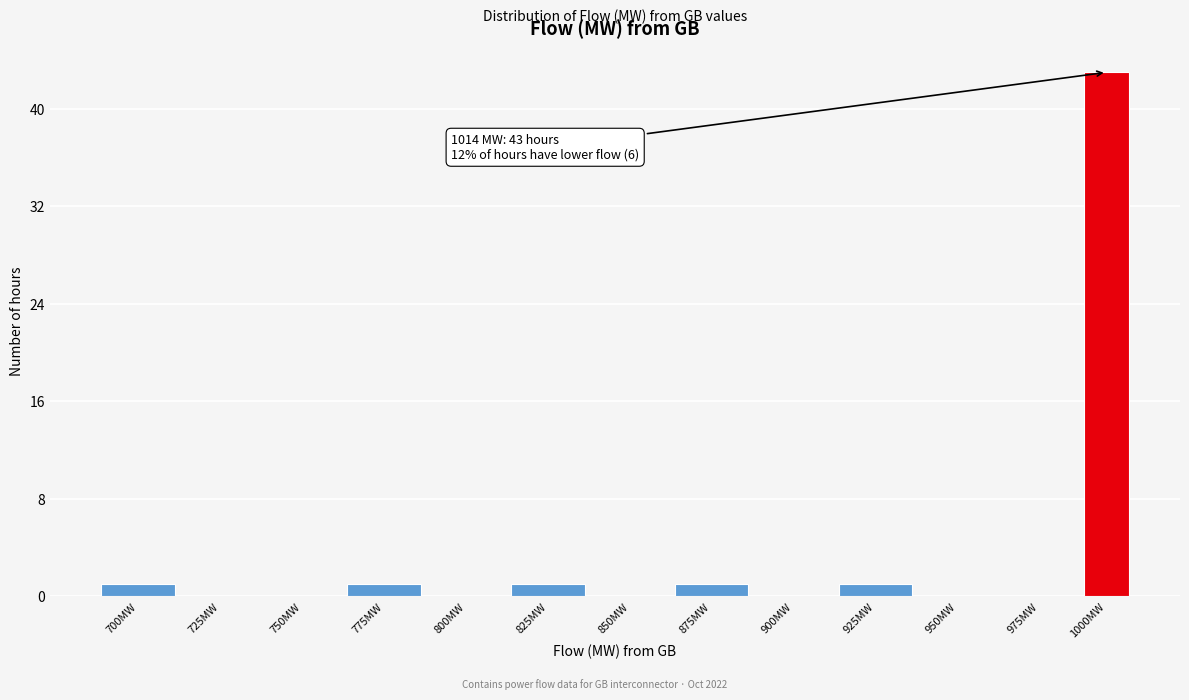

Reading right to left, what are all the values shown in this chart?

1000MW=43	975MW=0	950MW=0	925MW=1	900MW=0	875MW=1	850MW=0	825MW=1	800MW=0	775MW=1	750MW=0	725MW=0	700MW=1